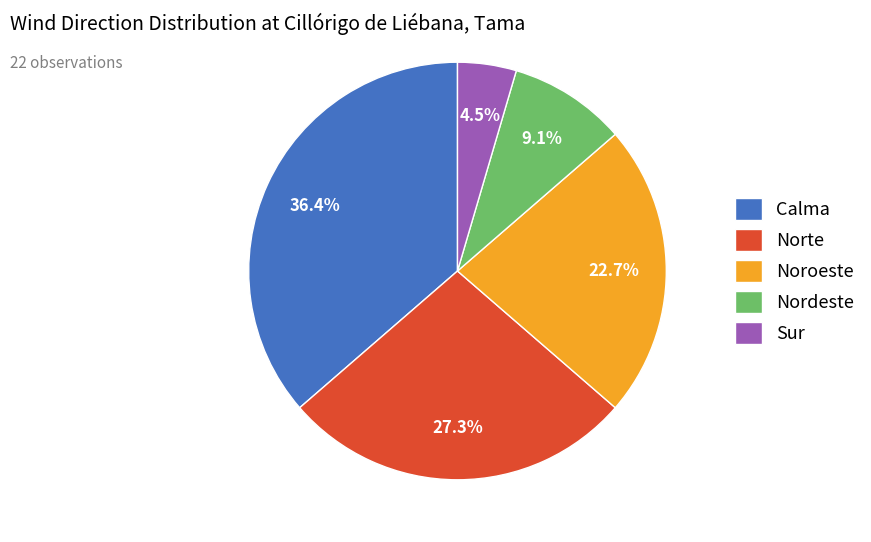

Which slice is the largest?

Calma